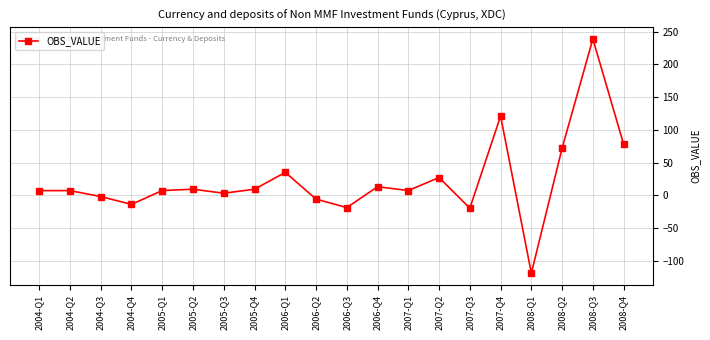

What is the difference between the second highest and second lowest values?

140.9